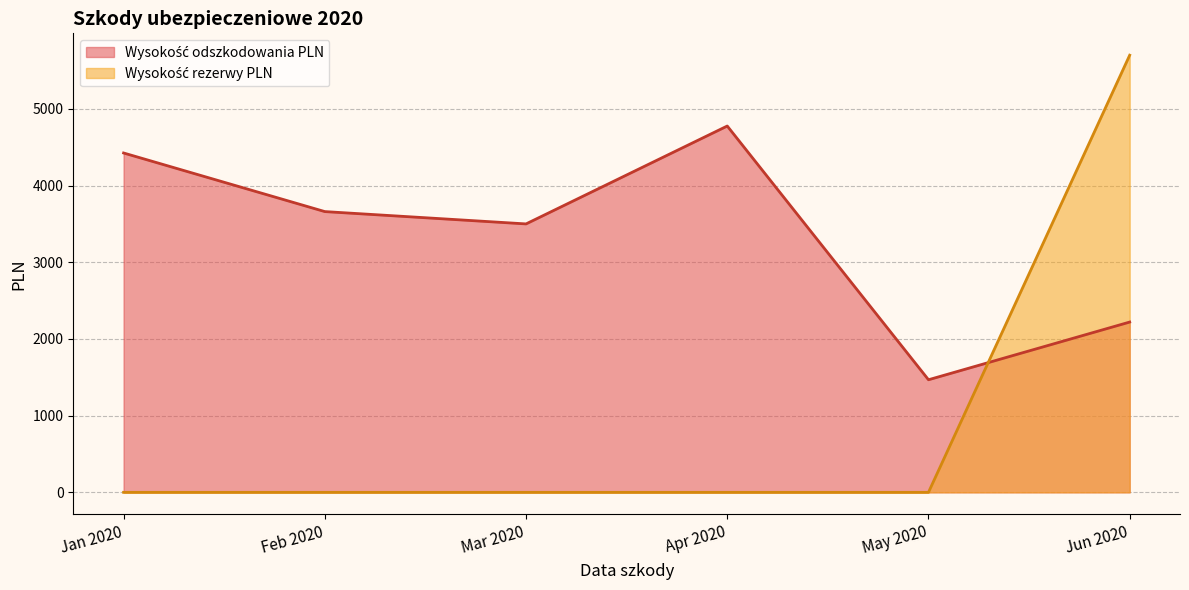

What is the greatest value displayed?

5700.0